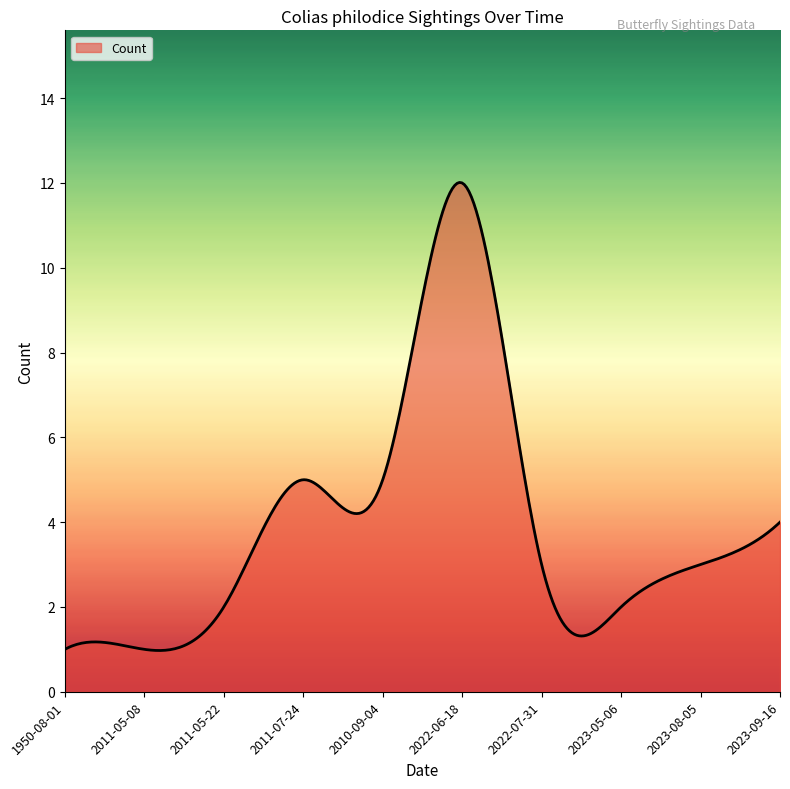

What is the difference between the maximum and minimum values?

11.0